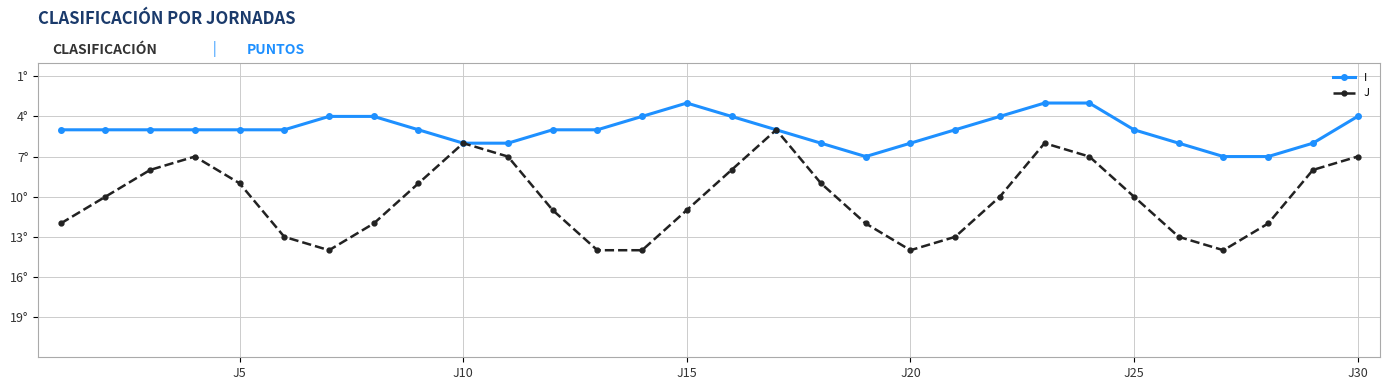

What is the value of the J point at the 14th from the left?

14